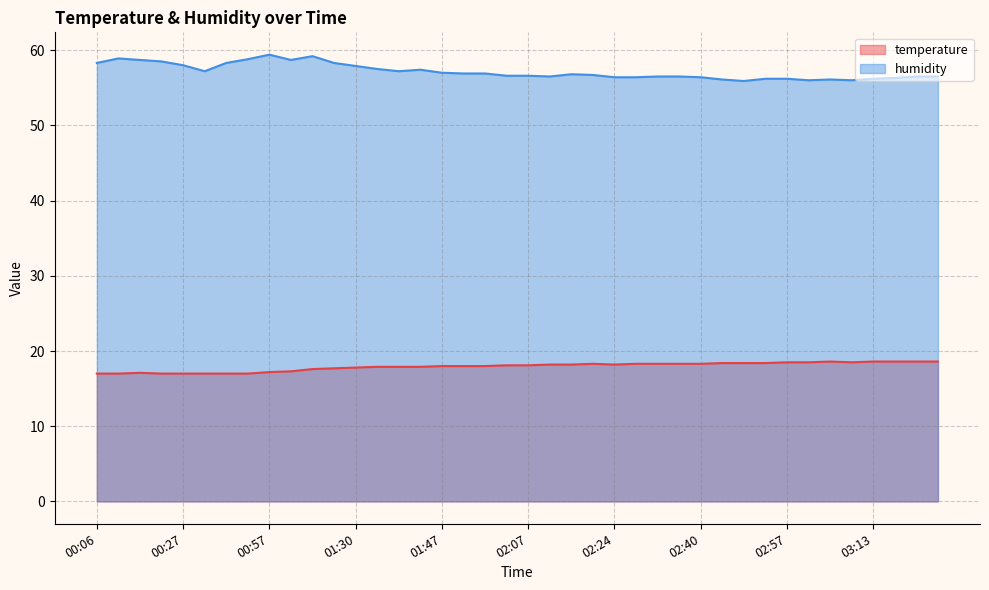

What is the average value of the temperature series?

17.9